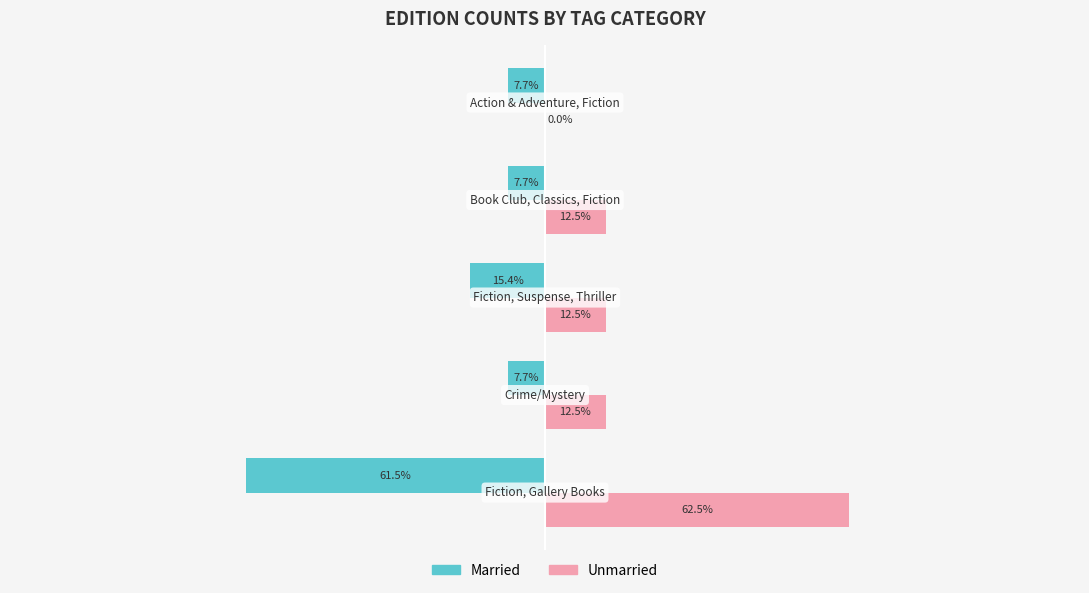

Which series has the largest total across all categories?

Unmarried